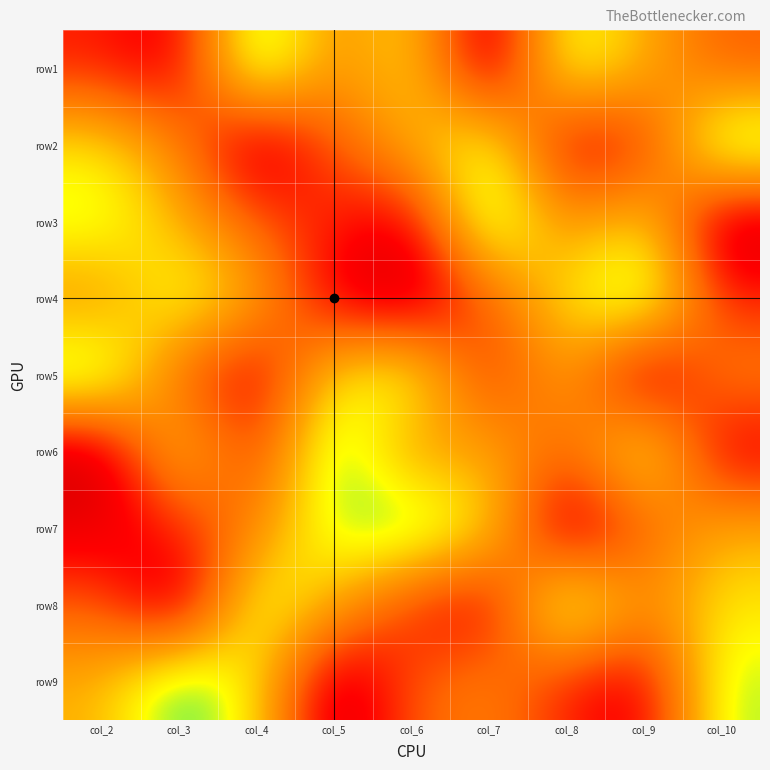

Reading left to right, list all the values displayed in this chart.

row1: col_2=3	col_3=2	col_4=9	col_5=5	col_6=7	col_7=1	col_8=8	col_9=6	col_10=4
row2: col_2=7	col_3=5	col_4=1	col_5=4	col_6=6	col_7=8	col_8=2	col_9=3	col_10=9
row3: col_2=8	col_3=6	col_4=4	col_5=3	col_6=2	col_7=9	col_8=5	col_9=7	col_10=1
row4: col_2=5	col_3=8	col_4=6	col_5=2	col_6=1	col_7=4	col_8=7	col_9=9	col_10=3
row5: col_2=9	col_3=4	col_4=2	col_5=7	col_6=8	col_7=3	col_8=6	col_9=1	col_10=5
row6: col_2=1	col_3=7	col_4=3	col_5=9	col_6=5	col_7=6	col_8=4	col_9=8	col_10=2
row7: col_2=2	col_3=3	col_4=5	col_5=8	col_6=9	col_7=7	col_8=1	col_9=4	col_10=6
row8: col_2=4	col_3=1	col_4=8	col_5=6	col_6=3	col_7=2	col_8=9	col_9=5	col_10=7
row9: col_2=6	col_3=9	col_4=7	col_5=1	col_6=4	col_7=5	col_8=3	col_9=2	col_10=8